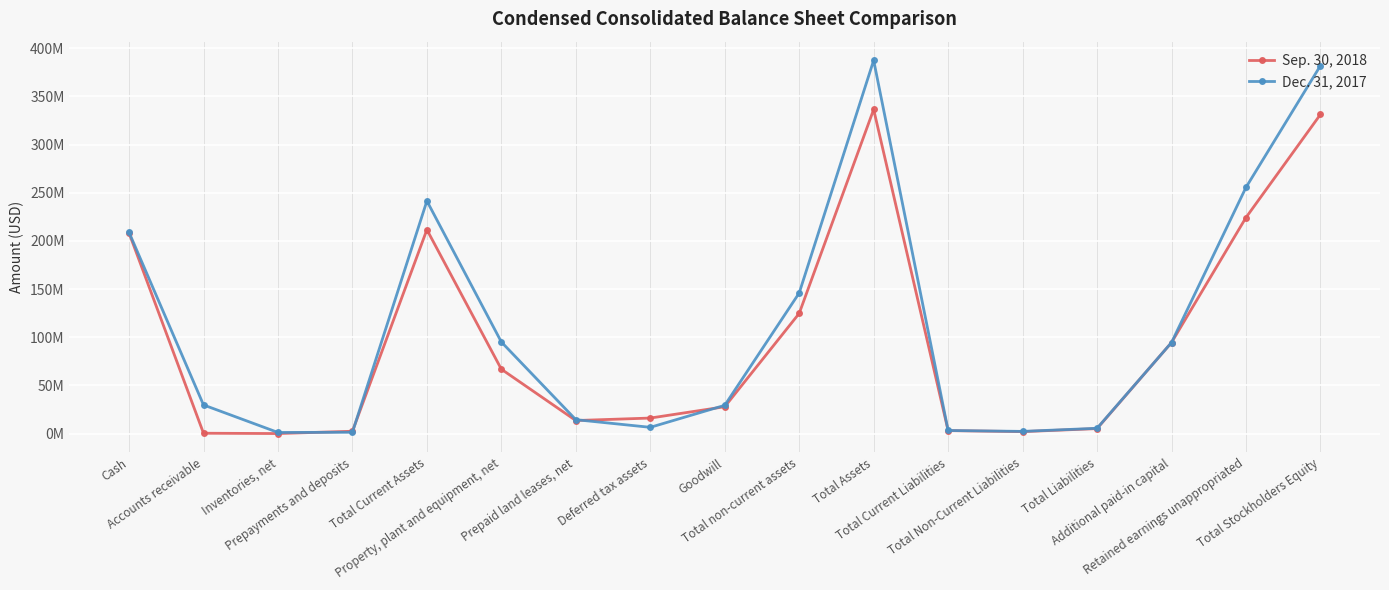

What is the difference between the maximum and minimum values in the Dec. 31, 2017 series?

386302638